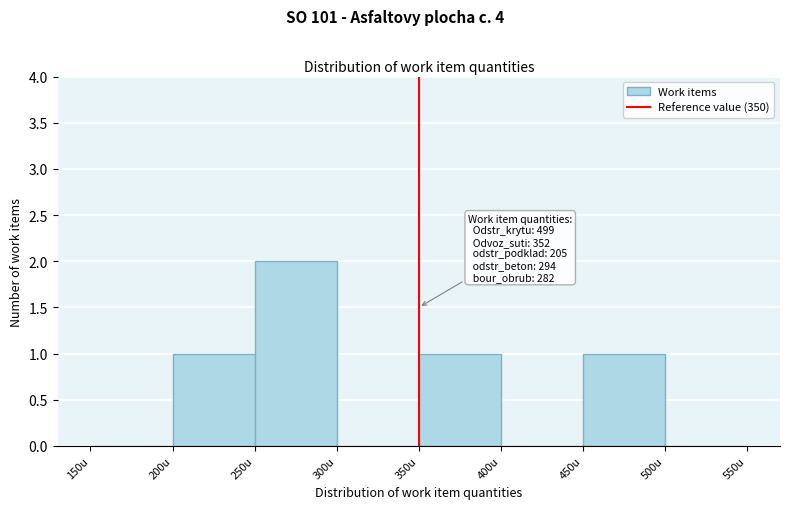

Over which range of the x-axis is the bar tallest?

250 to 300